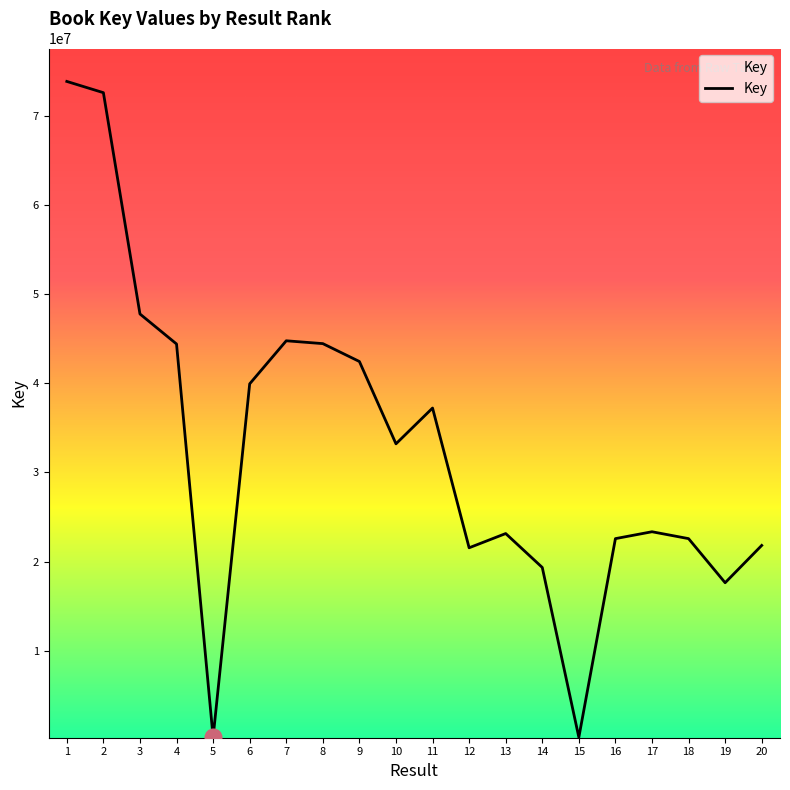

How many lines are shown in the chart?

1